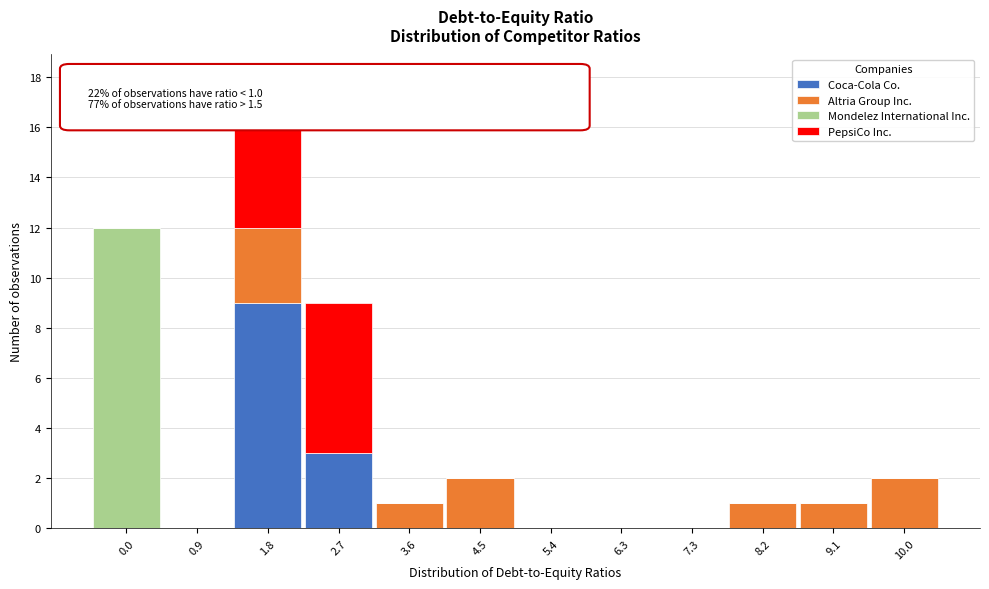

At which category is the sum across all series the highest?

1.8